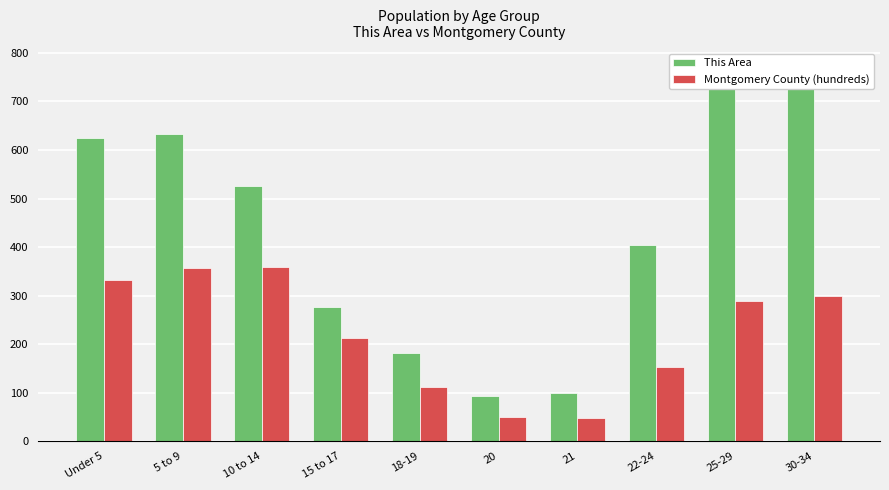

Rank the categories by This Area value from highest to lowest.

25-29, 30-34, 5 to 9, Under 5, 10 to 14, 22-24, 15 to 17, 18-19, 21, 20